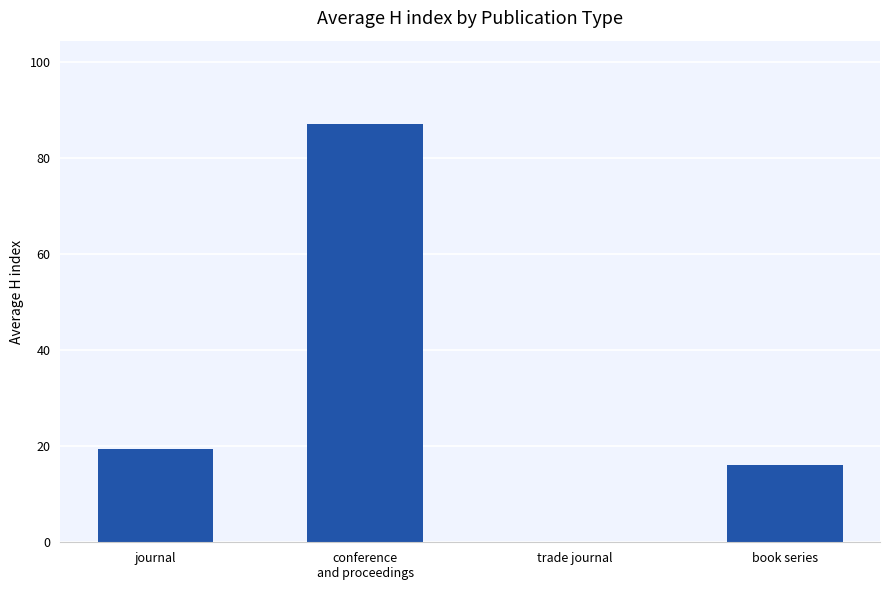

What is the approximate value at book series?

16.0